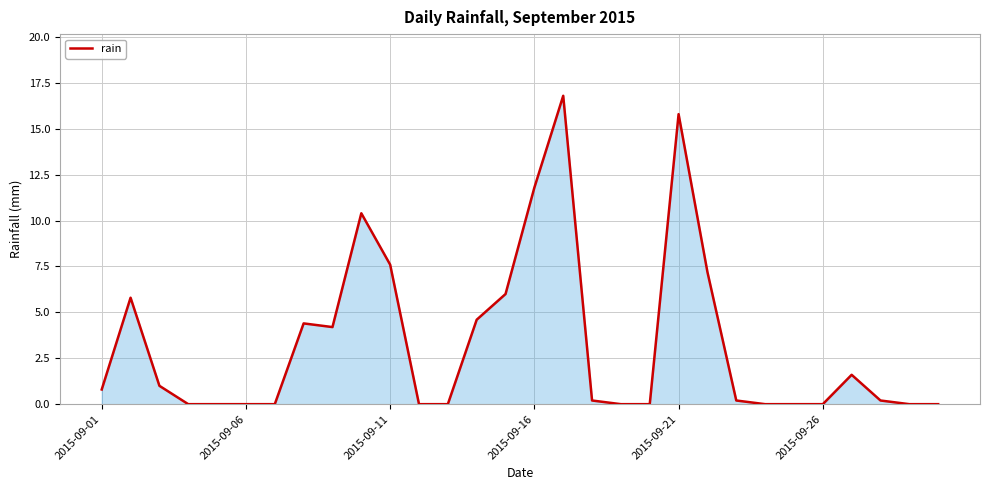

What is the difference between the maximum and minimum values?

16.8